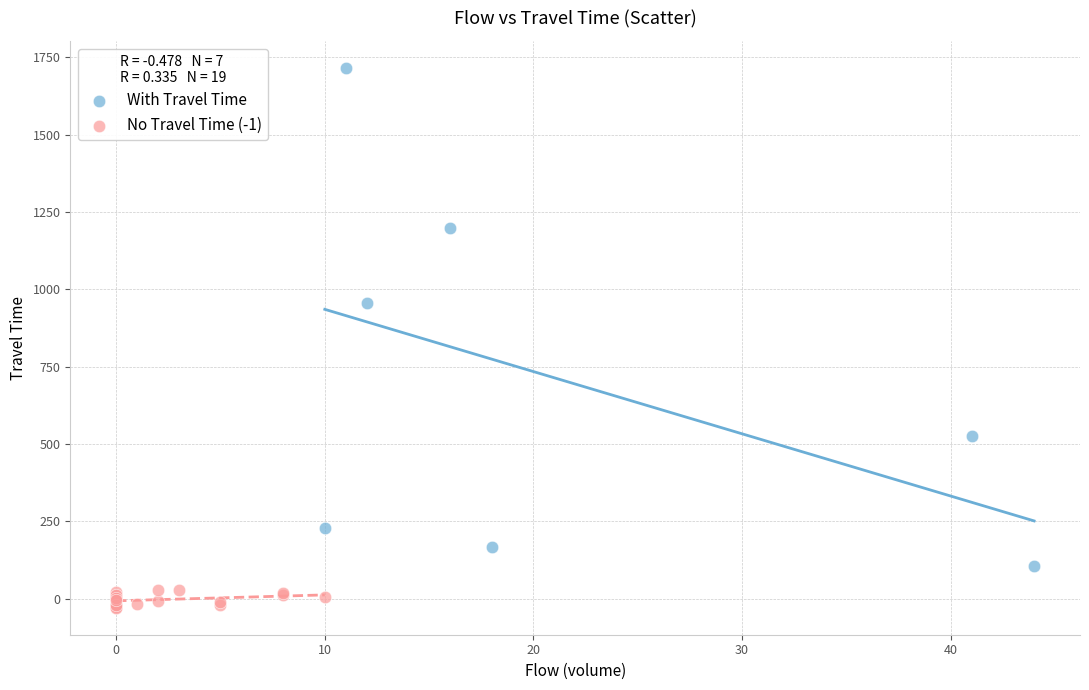

Which series has the widest spread of Y values?

With Travel Time